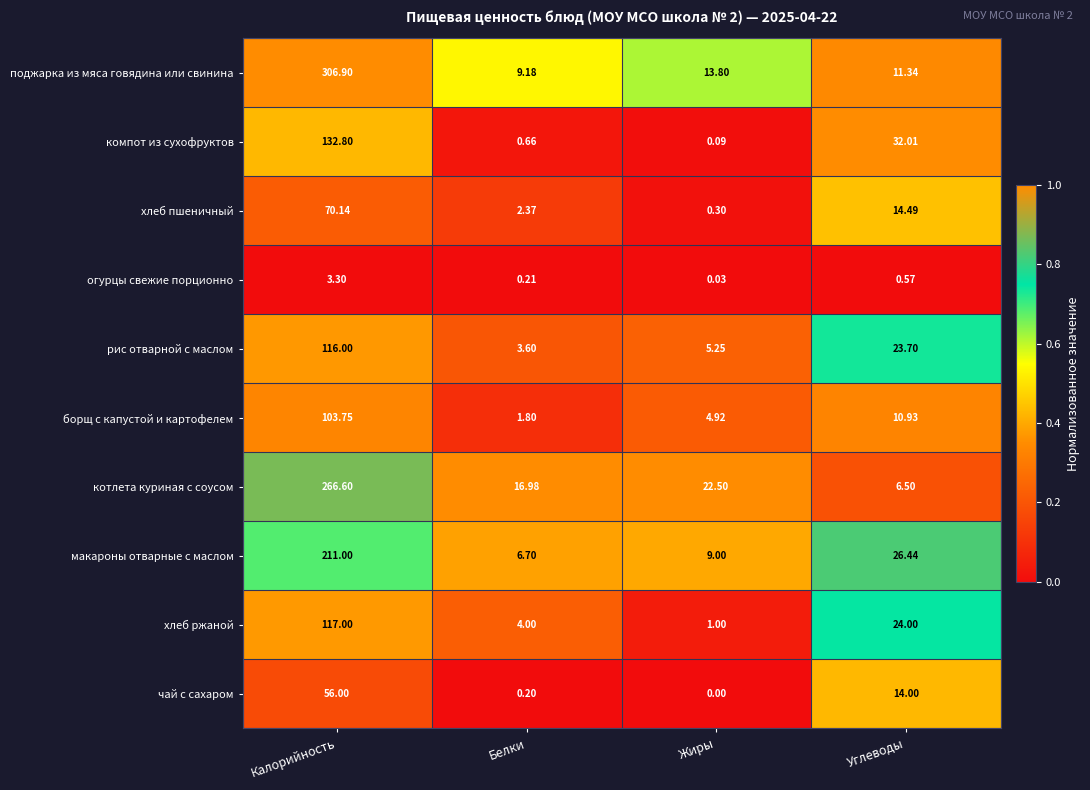

List the series in order of their peak value, highest first.

поджарка из мяса говядина или свинина, котлета куриная с соусом, макароны отварные с маслом, компот из сухофруктов, хлеб ржаной, рис отварной с маслом, борщ с капустой и картофелем, хлеб пшеничный, чай с сахаром, огурцы свежие порционно